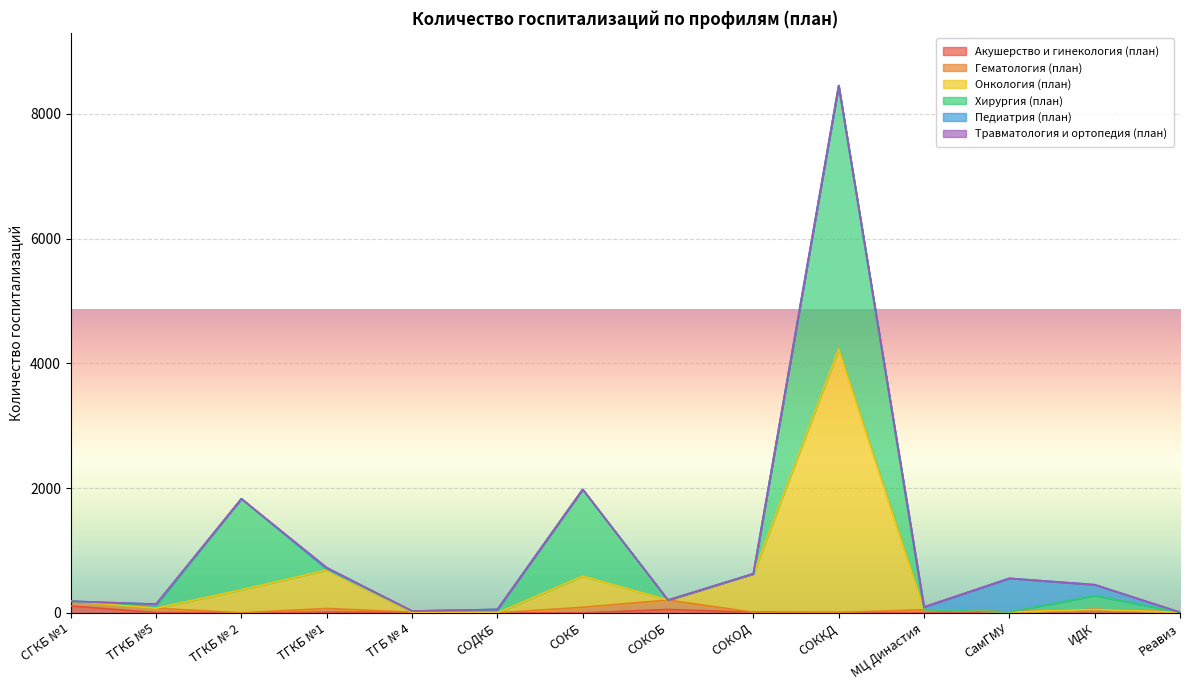

What is the difference between the second highest and minimum values in the Акушерство и гинекология (план) series?

55